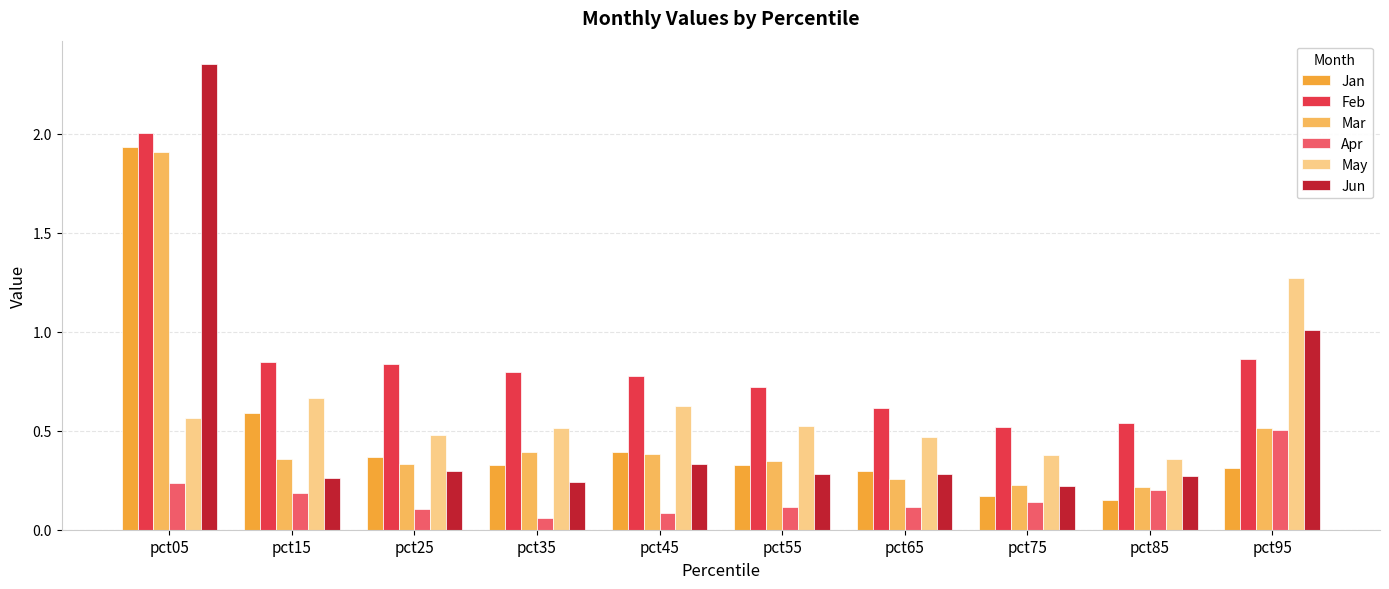

Is it true that Mar equals 0.4 at pct15?

True